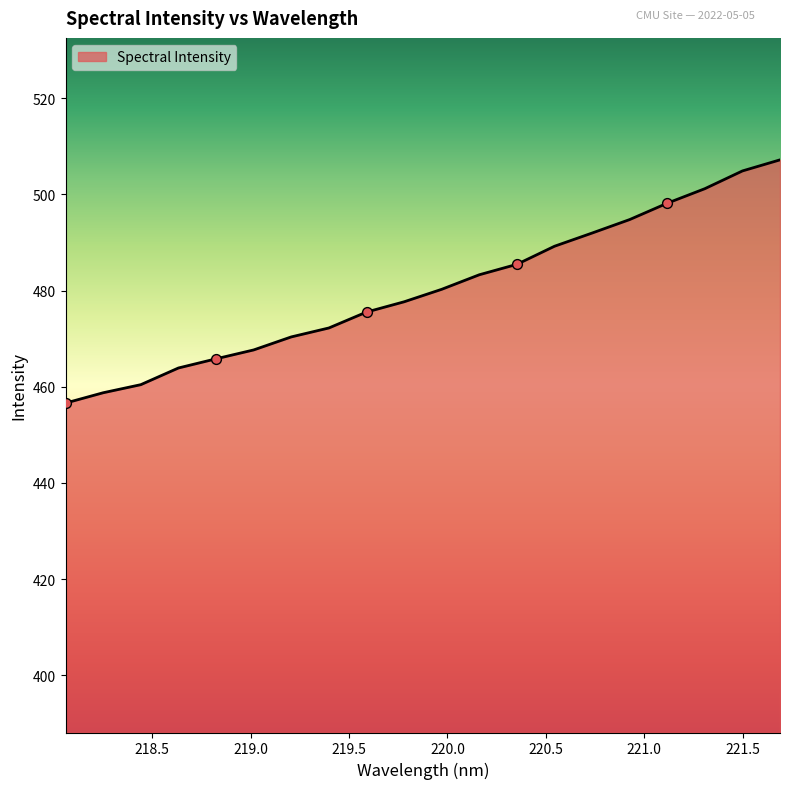

What is the minimum value shown in the chart?

456.6